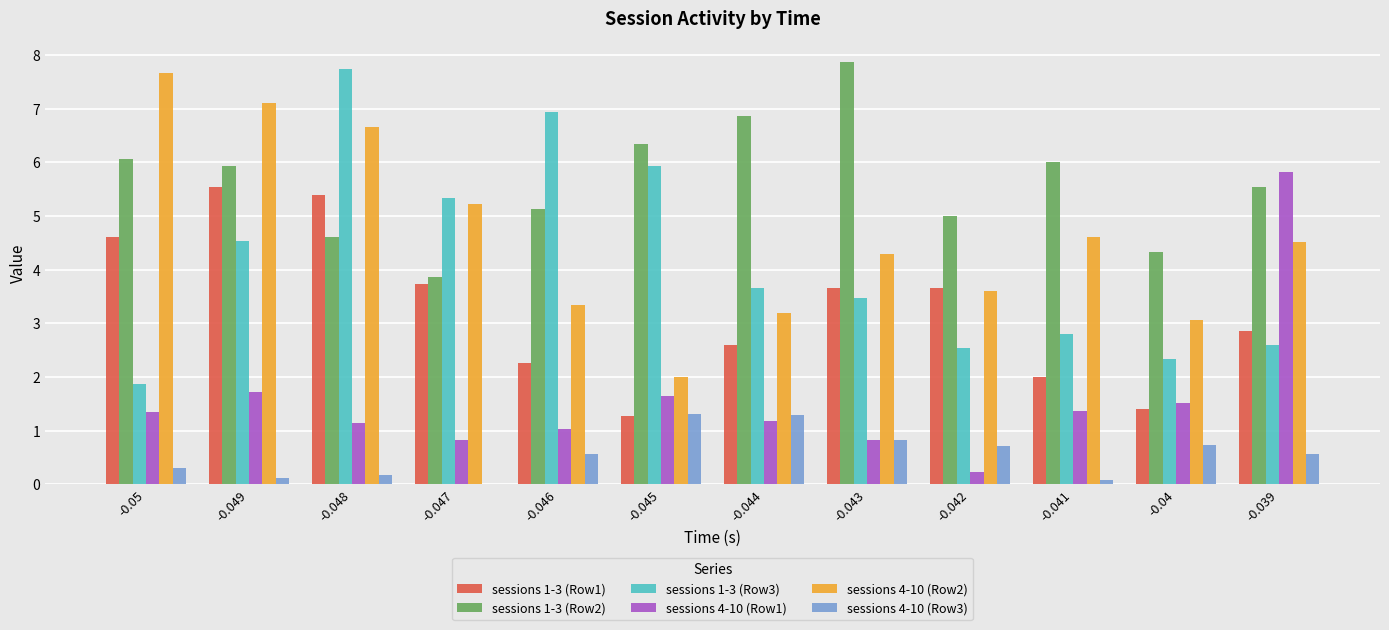

Which series changed the most between -0.046 and -0.04?

sessions 1-3 (Row3)